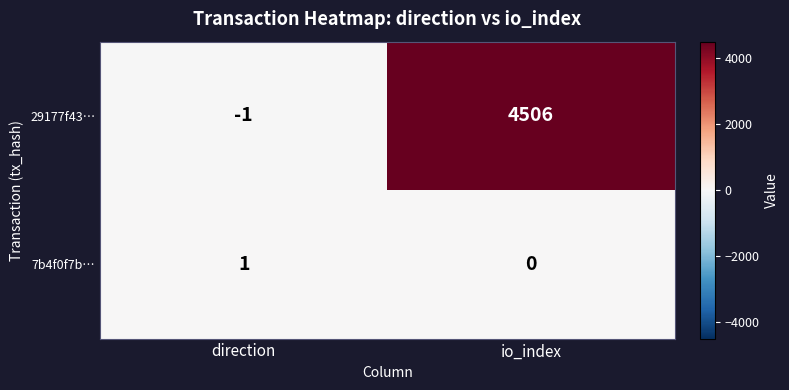

The value of 29177f43… at direction is -2. True or false?

False